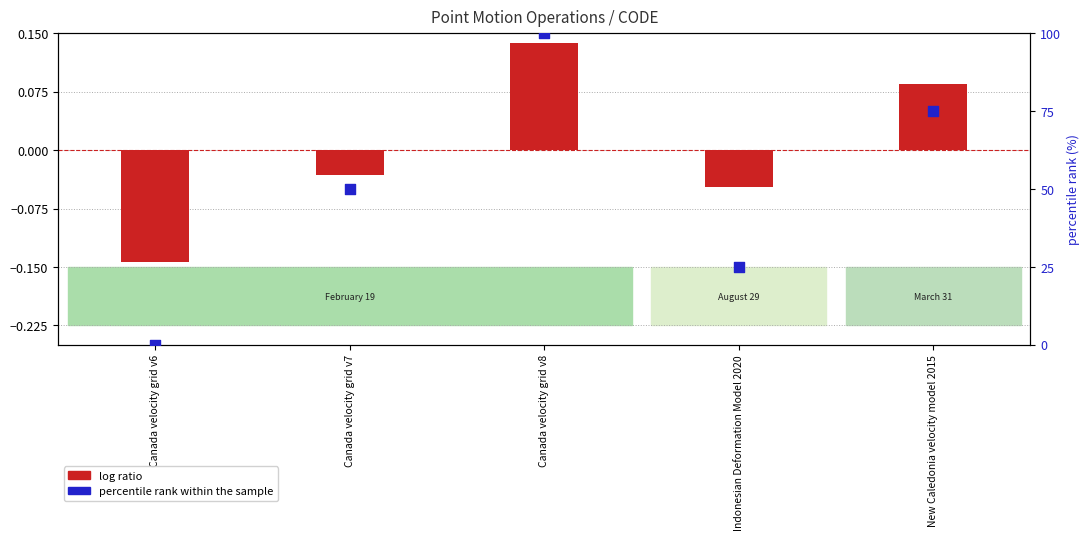

Which series reaches the maximum Y coordinate?

percentile rank within the sample